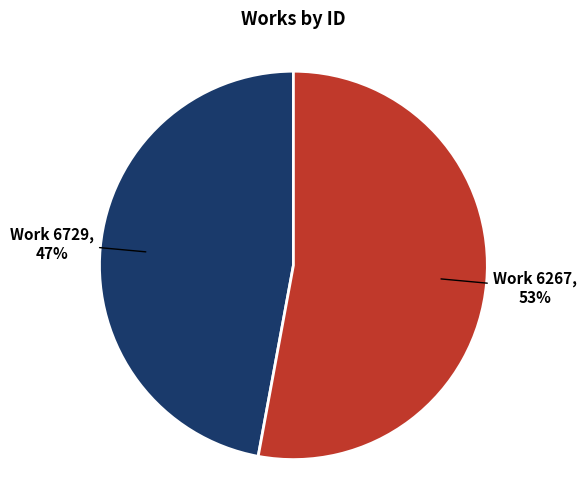

Is it true that Work 6267 is 62% of the pie?

False